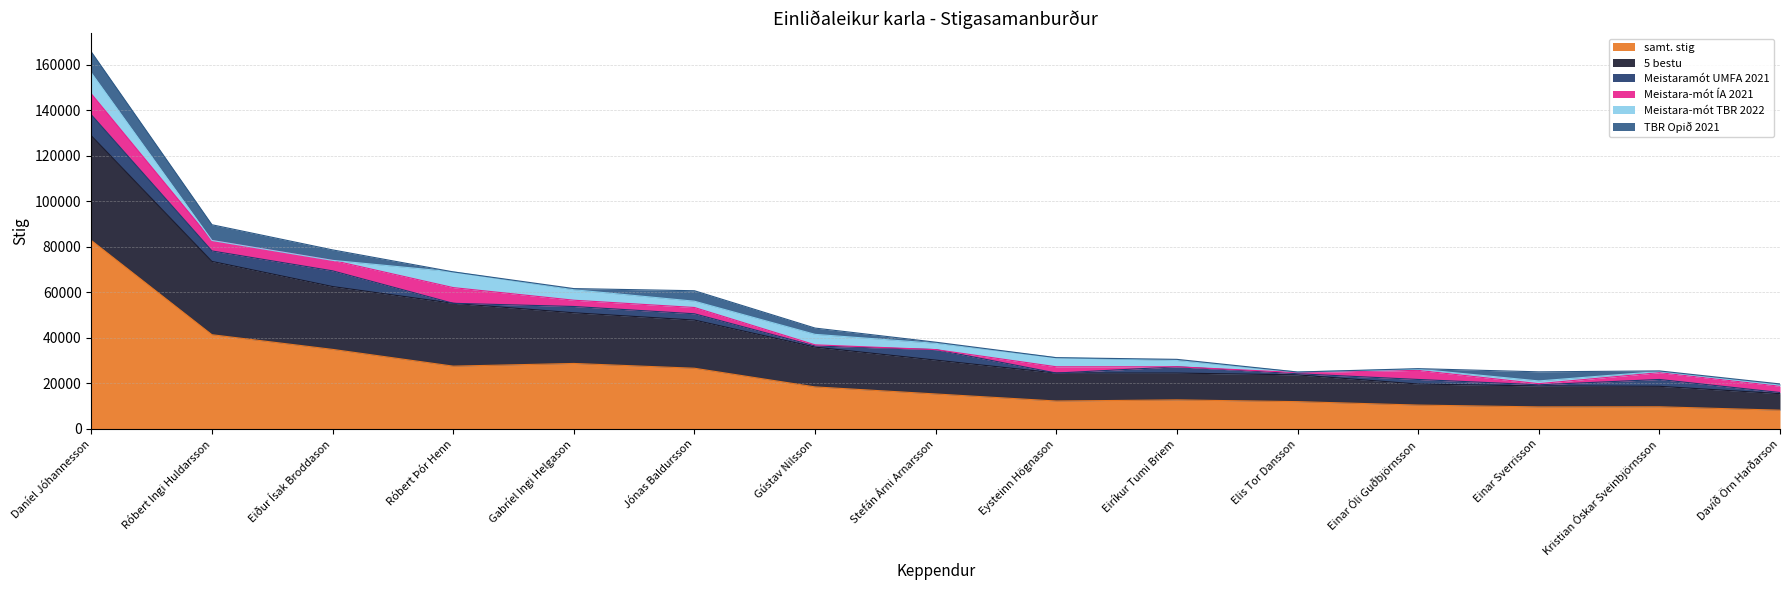

Reading left to right, transcribe all the data shown in this chart.

samt. stig: Daníel Jóhannesson=82800	Róbert Ingi Huldarsson=41400	Eiður Ísak Broddason=34960	Róbert Þór Henn=27600	Gabríel Ingi Helgason=28780	Jónas Baldursson=26680	Gústav Nilsson=18480	Stefán Árni Arnarsson=15380	Eysteinn Högnason=12280	Eiríkur Tumi Briem=12780	Elis Tor Dansson=12010	Einar Óli Guðbjörnsson=10500	Einar Sverrisson=9700	Kristian Óskar Sveinbjörnsson=9750	Davíð Örn Harðarson=8260
5 bestu: Daníel Jóhannesson=46000	Róbert Ingi Huldarsson=32200	Eiður Ísak Broddason=27600	Róbert Þór Henn=27600	Gabríel Ingi Helgason=22260	Jónas Baldursson=21160	Gústav Nilsson=17480	Stefán Árni Arnarsson=14880	Eysteinn Högnason=12280	Eiríkur Tumi Briem=11780	Elis Tor Dansson=11760	Einar Óli Guðbjörnsson=9250	Einar Sverrisson=9200	Kristian Óskar Sveinbjörnsson=9000	Davíð Örn Harðarson=7260
Meistaramót UMFA 2021: Daníel Jóhannesson=9200	Róbert Ingi Huldarsson=4600	Eiður Ísak Broddason=6900	Róbert Þór Henn=0	Gabríel Ingi Helgason=2760	Jónas Baldursson=2760	Gústav Nilsson=500	Stefán Árni Arnarsson=4600	Eysteinn Högnason=0	Eiríkur Tumi Briem=2760	Elis Tor Dansson=500	Einar Óli Guðbjörnsson=2000	Einar Sverrisson=500	Kristian Óskar Sveinbjörnsson=3000	Davíð Örn Harðarson=500
Meistara-mót ÍA 2021: Daníel Jóhannesson=9200	Róbert Ingi Huldarsson=4600	Eiður Ísak Broddason=4600	Róbert Þór Henn=6900	Gabríel Ingi Helgason=2760	Jónas Baldursson=2760	Gústav Nilsson=500	Stefán Árni Arnarsson=0	Eysteinn Högnason=2760	Eiríkur Tumi Briem=0	Elis Tor Dansson=500	Einar Óli Guðbjörnsson=4000	Einar Sverrisson=500	Kristian Óskar Sveinbjörnsson=3000	Davíð Örn Harðarson=2760
Meistara-mót TBR 2022: Daníel Jóhannesson=9200	Róbert Ingi Huldarsson=0	Eiður Ísak Broddason=0	Róbert Þór Henn=6900	Gabríel Ingi Helgason=4600	Jónas Baldursson=2760	Gústav Nilsson=4600	Stefán Árni Arnarsson=2760	Eysteinn Högnason=4000	Eiríkur Tumi Briem=2760	Elis Tor Dansson=250	Einar Óli Guðbjörnsson=500	Einar Sverrisson=1200	Kristian Óskar Sveinbjörnsson=500	Davíð Örn Harðarson=500
TBR Opið 2021: Daníel Jóhannesson=9200	Róbert Ingi Huldarsson=6900	Eiður Ísak Broddason=4600	Róbert Þór Henn=0	Gabríel Ingi Helgason=500	Jónas Baldursson=4600	Gústav Nilsson=2760	Stefán Árni Arnarsson=500	Eysteinn Högnason=0	Eiríkur Tumi Briem=500	Elis Tor Dansson=0	Einar Óli Guðbjörnsson=250	Einar Sverrisson=4000	Kristian Óskar Sveinbjörnsson=250	Davíð Örn Harðarson=500